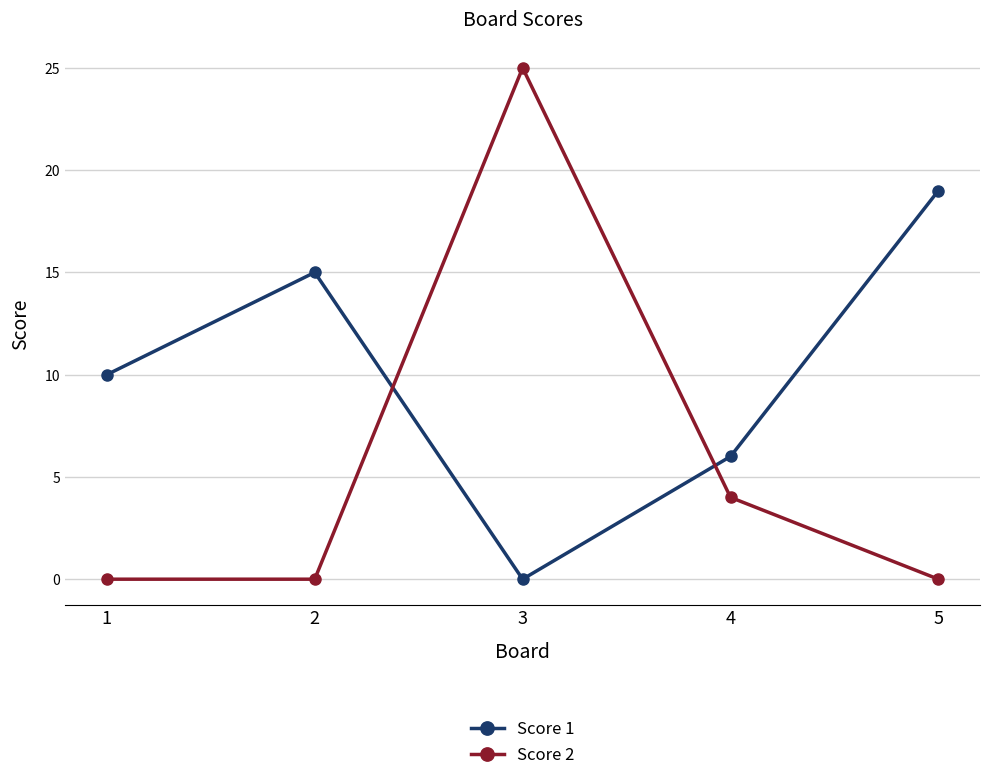

How many Score 1 values are between 6 and 15?

3